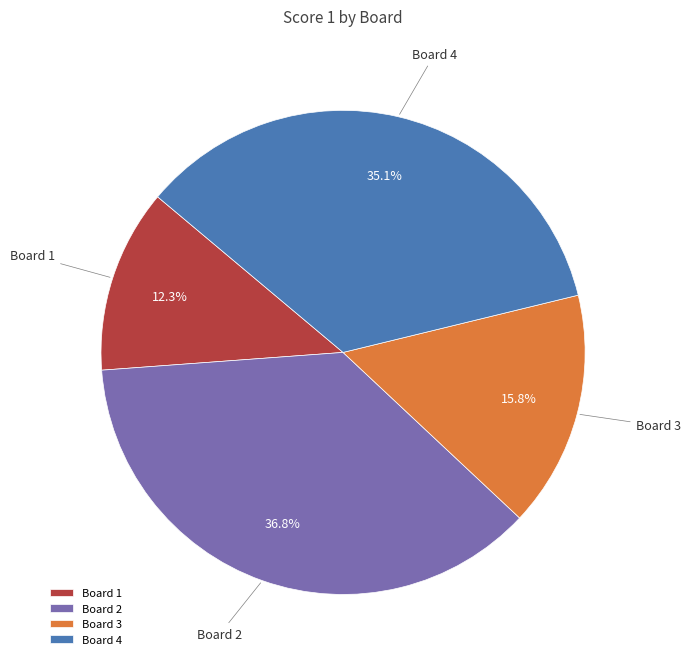

Does any single category account for the majority?

No